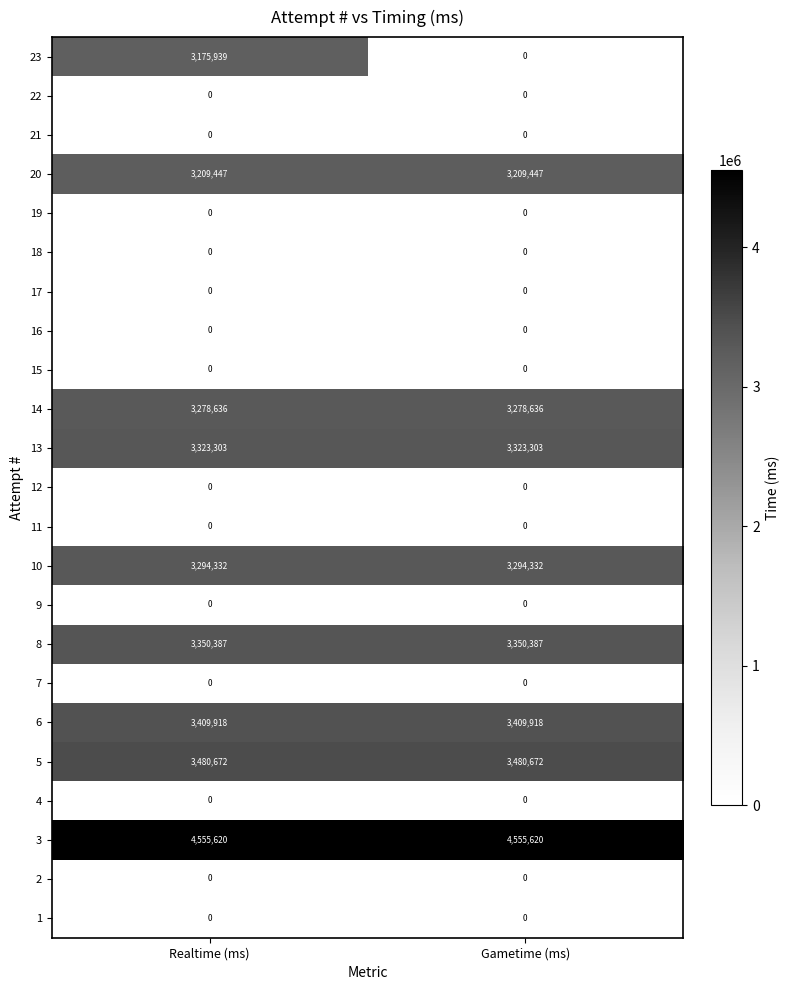

What is the greatest value displayed?

4555620